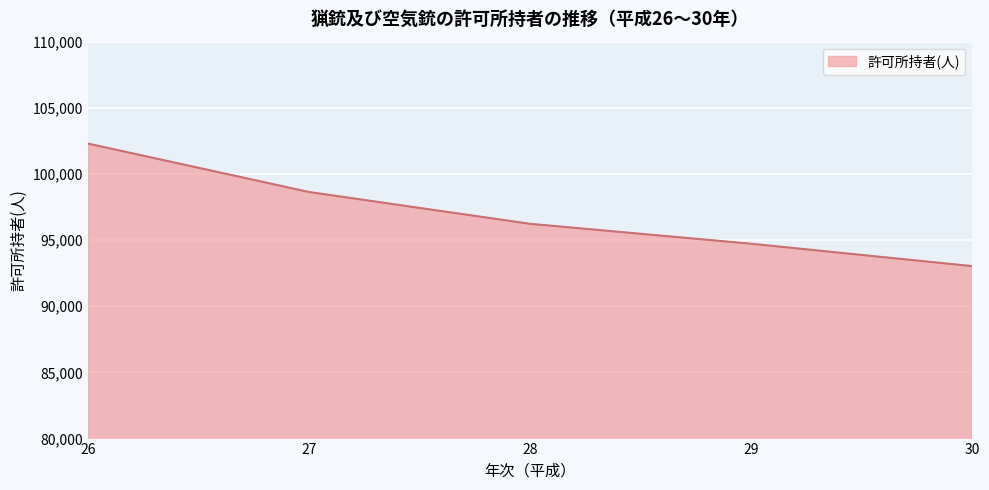

At which category does the chart reach its minimum across all series?

30